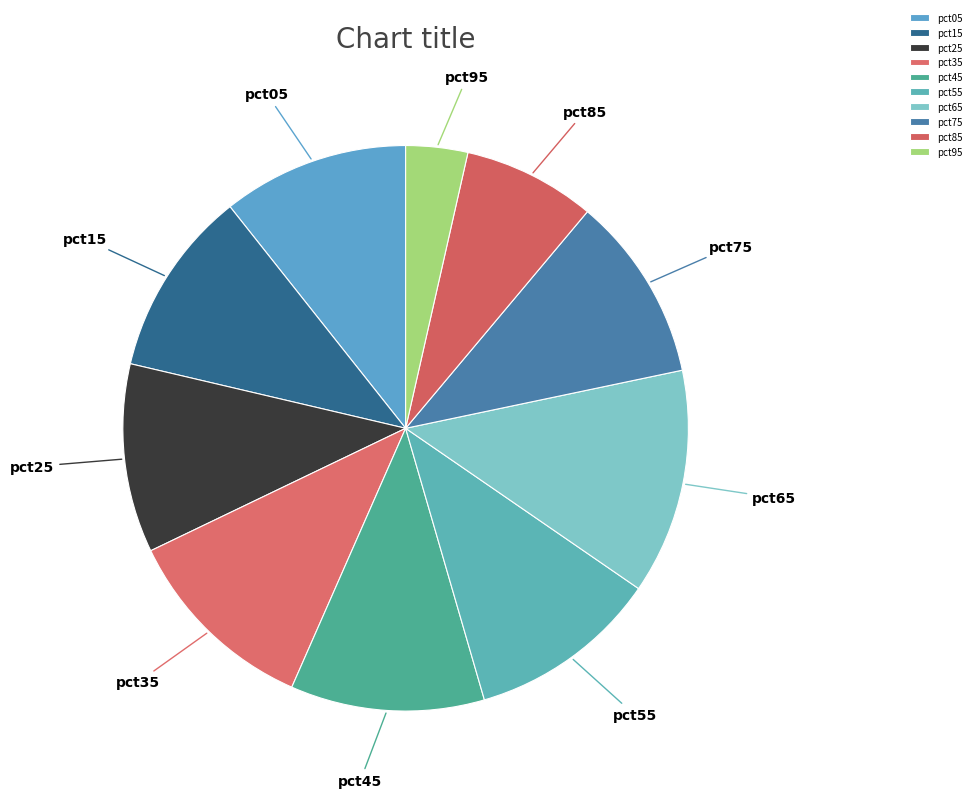

Does pct95 account for over 50% of the chart?

No